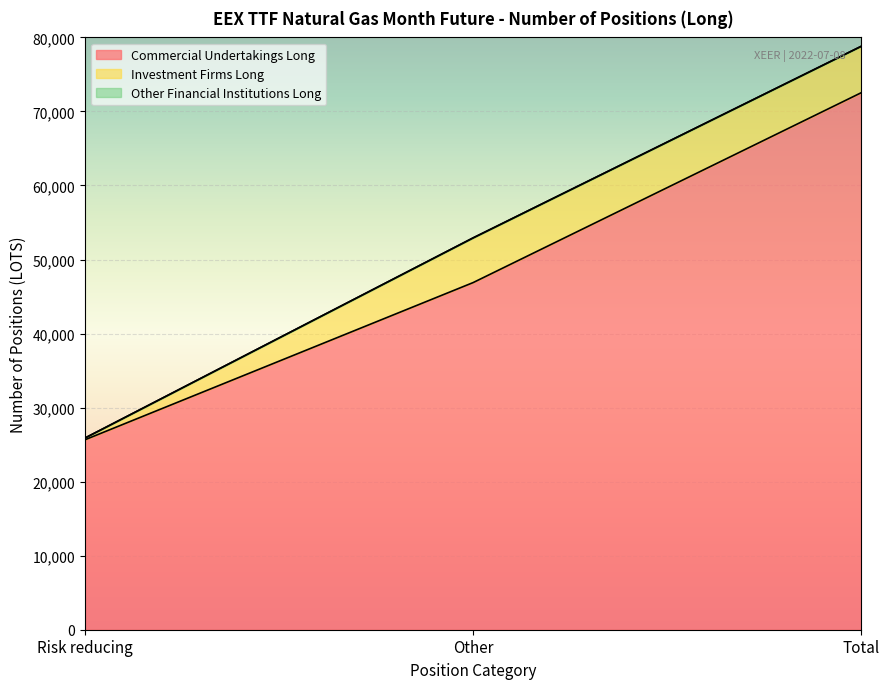

Which series has the largest range (max minus min)?

Commercial Undertakings Long